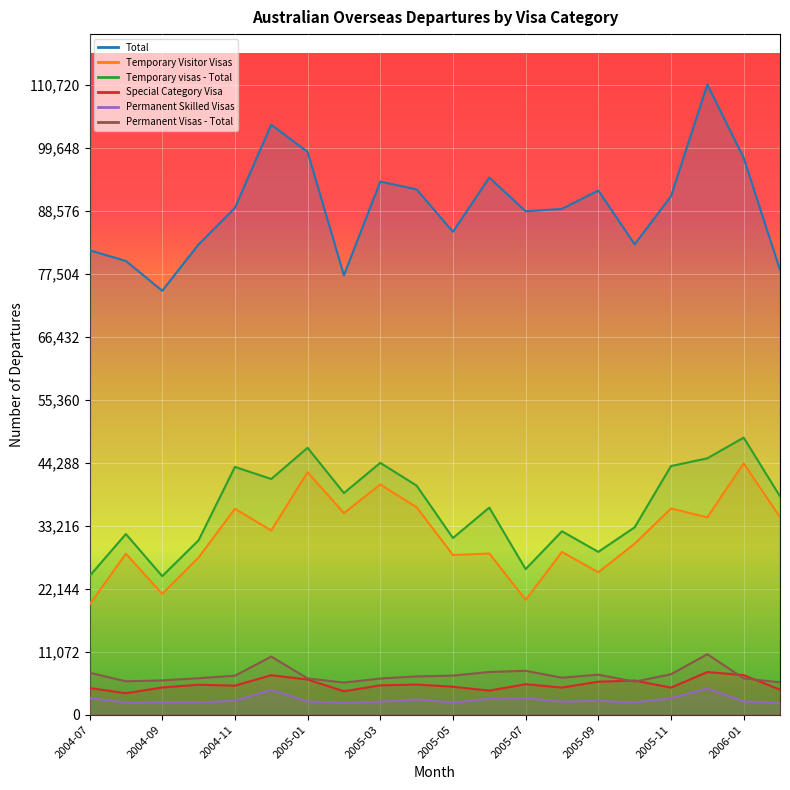

At which label does Special Category Visa first exceed 5150?

2004-10